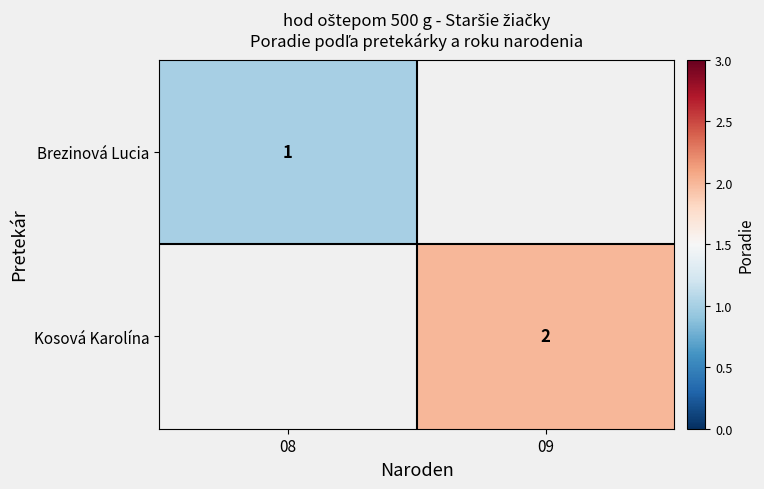

How many series are shown in this chart?

2